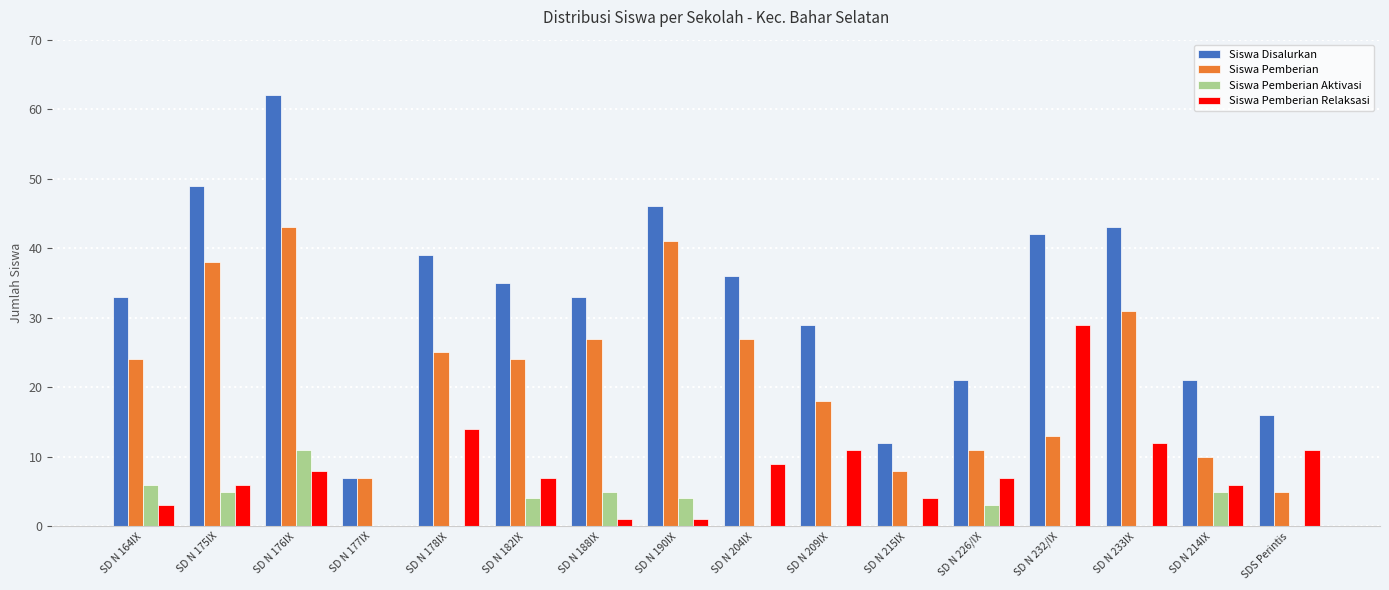

Where is Siswa Pemberian Relaksasi nearest to the value 14?

SD N 178IX